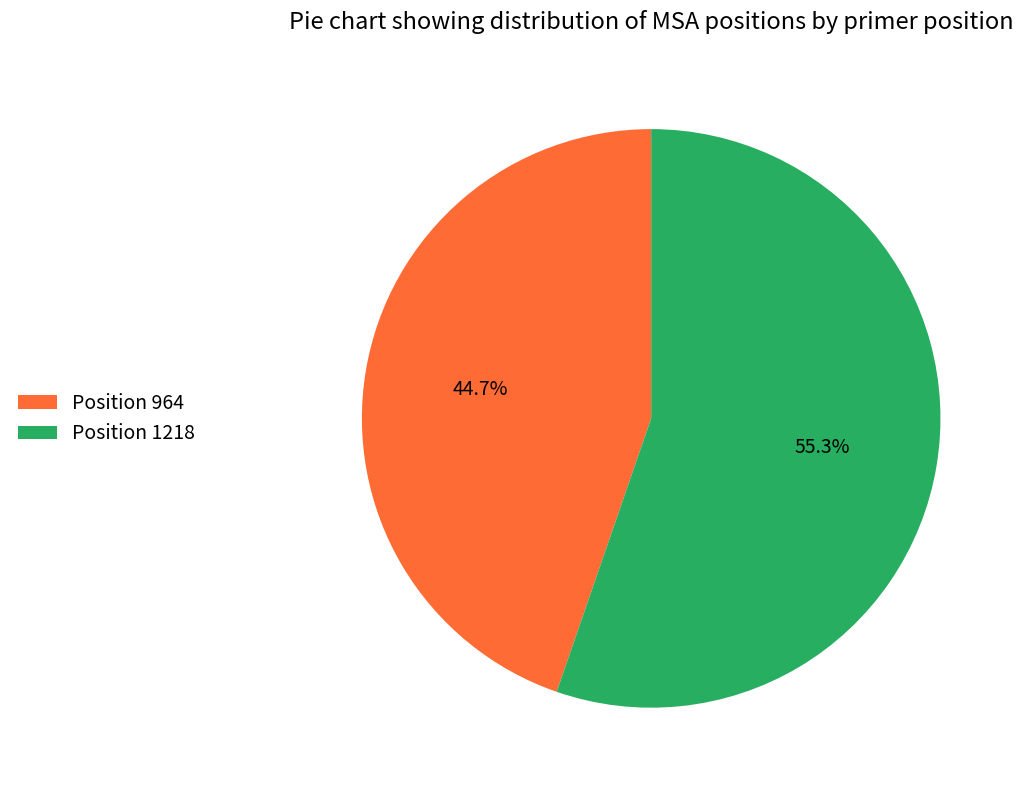

How many segments does this pie chart have?

2